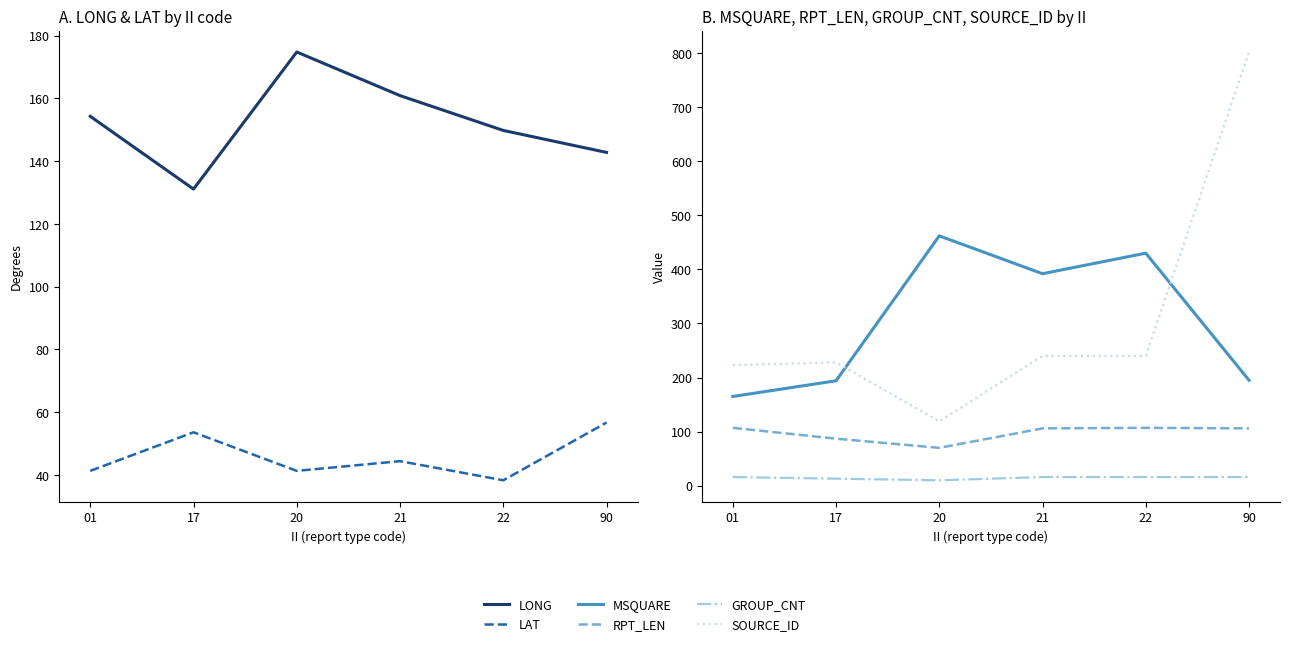

What is the average value of the GROUP_CNT series?

14.5